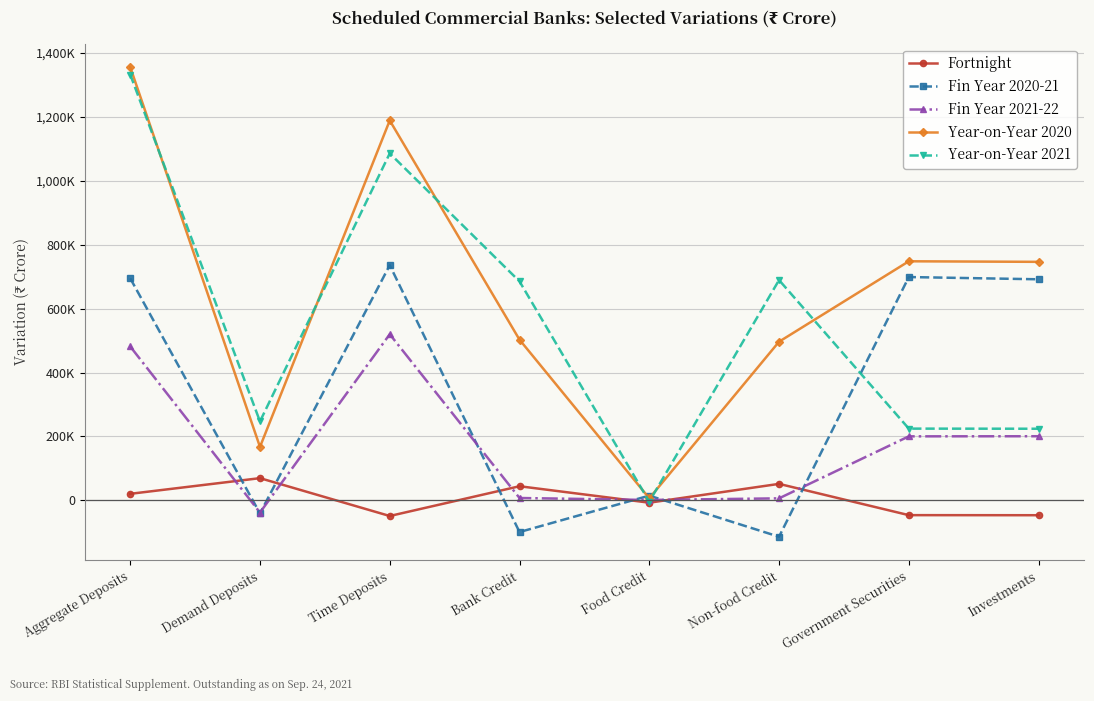

What is the sum of the Fortnight values at Bank Credit and Aggregate Deposits?

64436